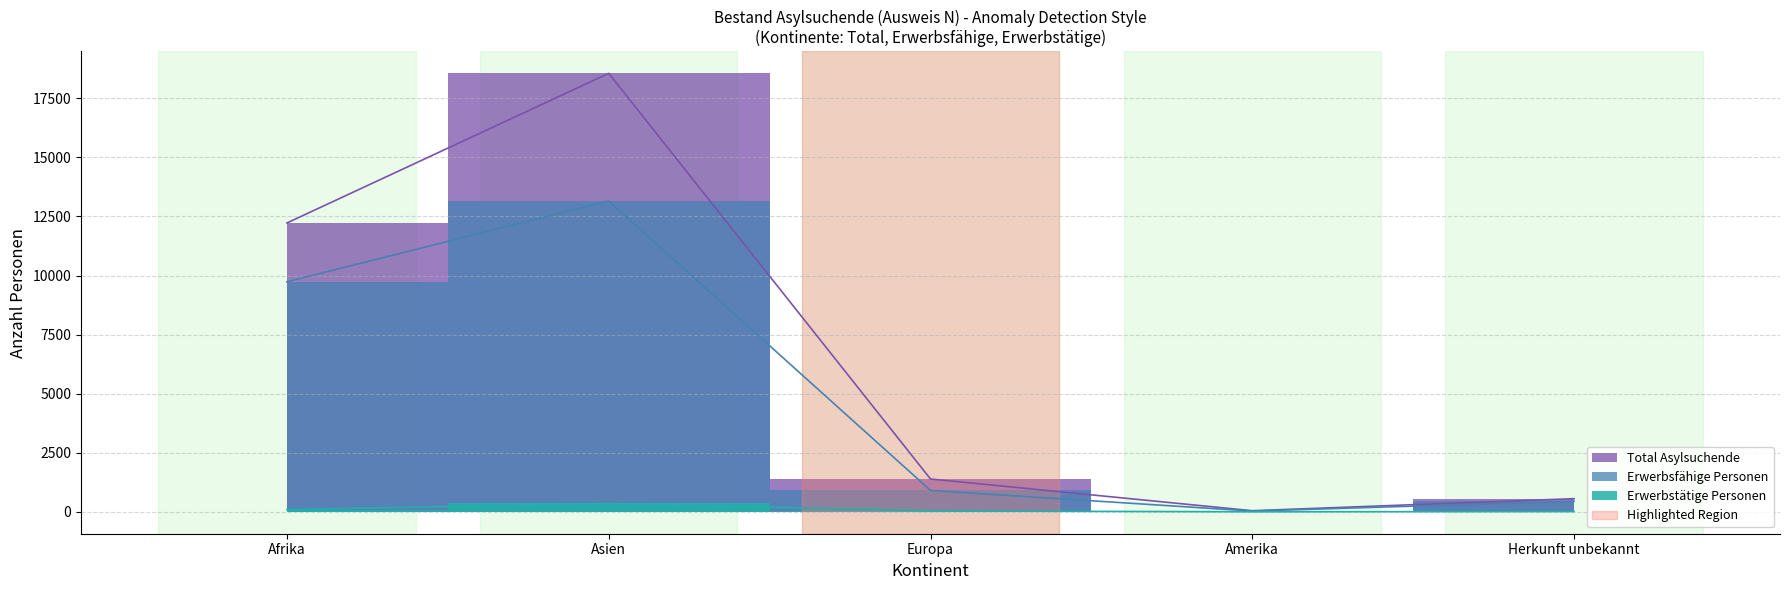

What are all the series names shown in the legend?

Total Asylsuchende, Erwerbsfähige Personen, Erwerbstätige Personen